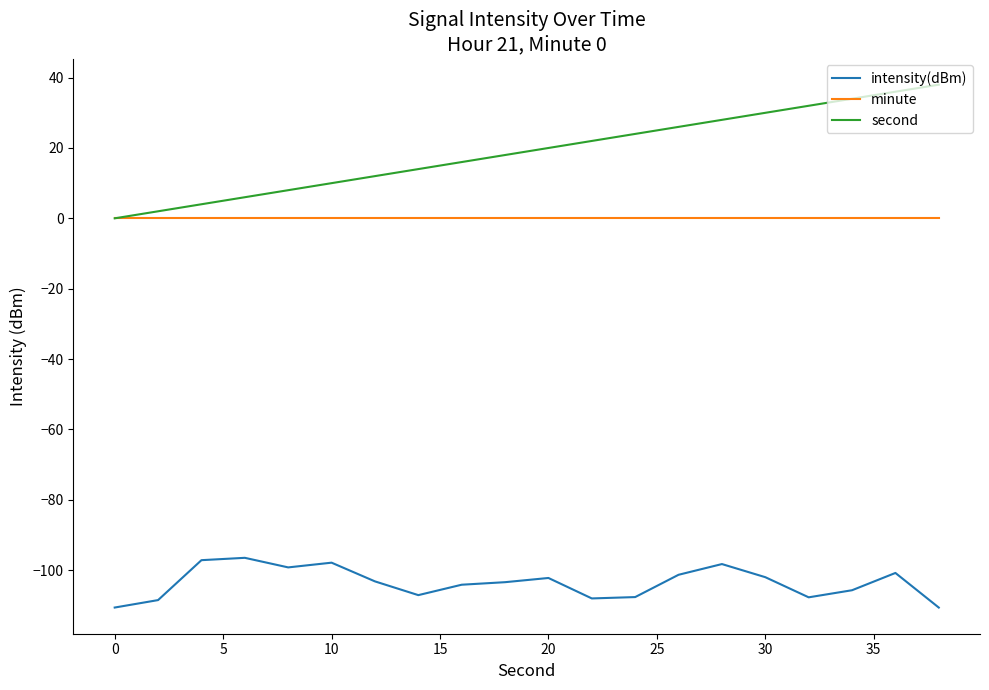

What is the maximum value shown in the chart?

38.0